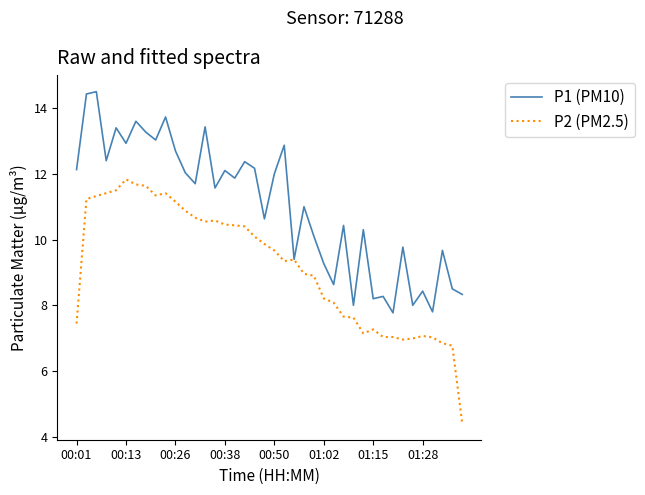

Count the number of categories in the chart.

40